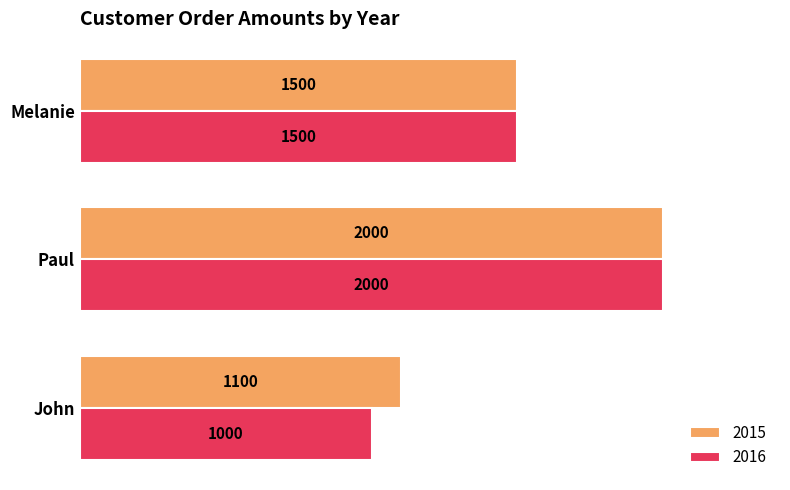

What is the maximum value for 2015?

2000